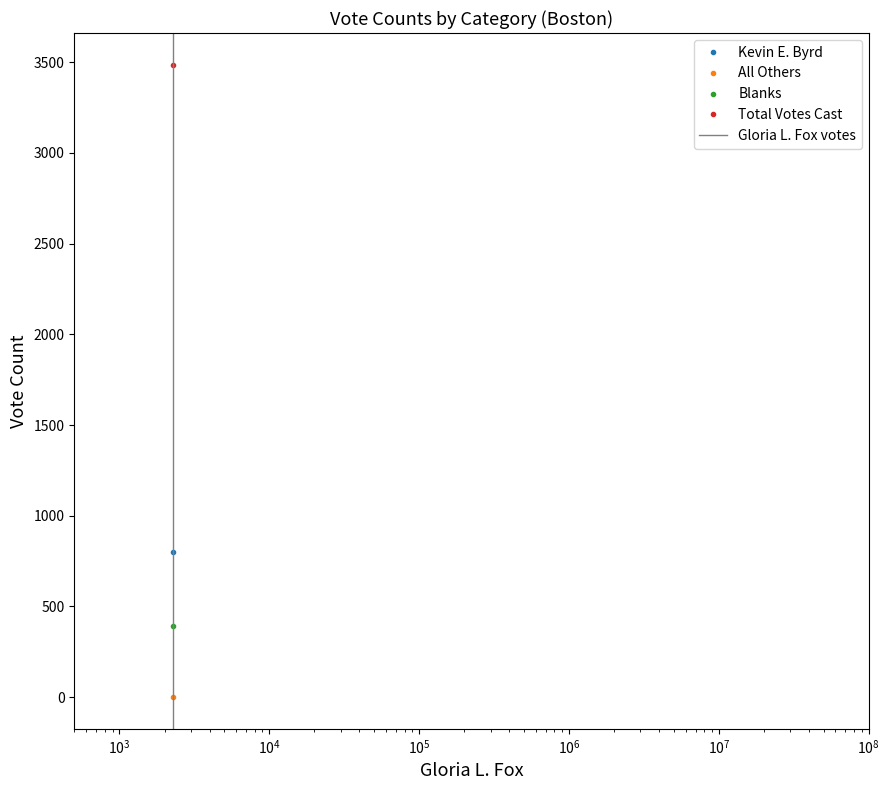

How many lines are shown in the chart?

1